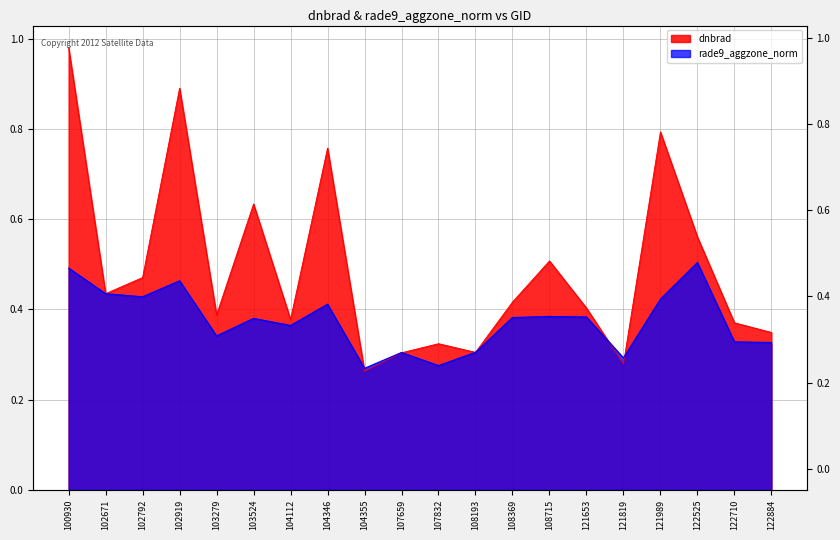

Where is the first local maximum for rade9_aggzone_norm?

102919